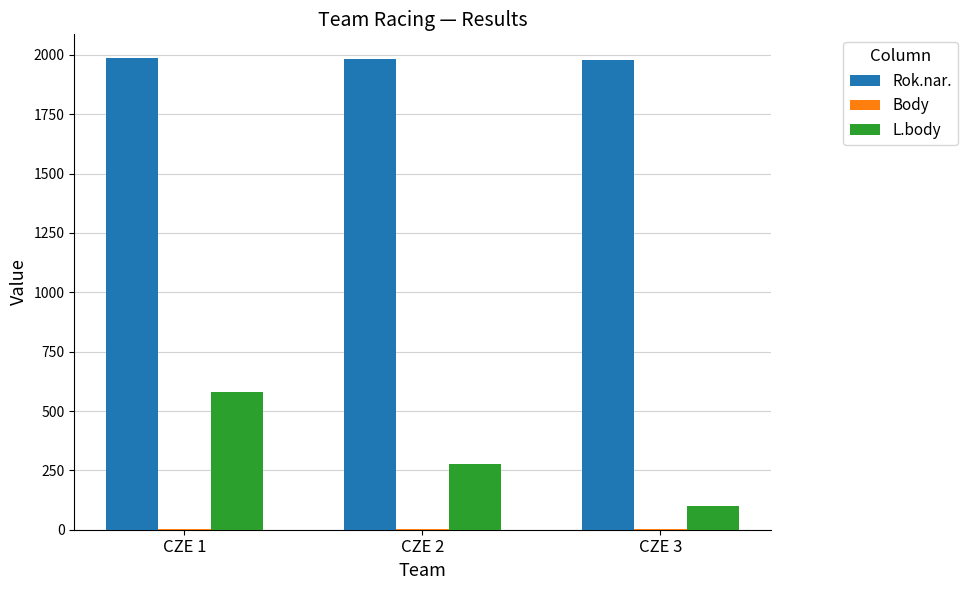

What is the difference between the L.body values at CZE 1 and CZE 2?

301